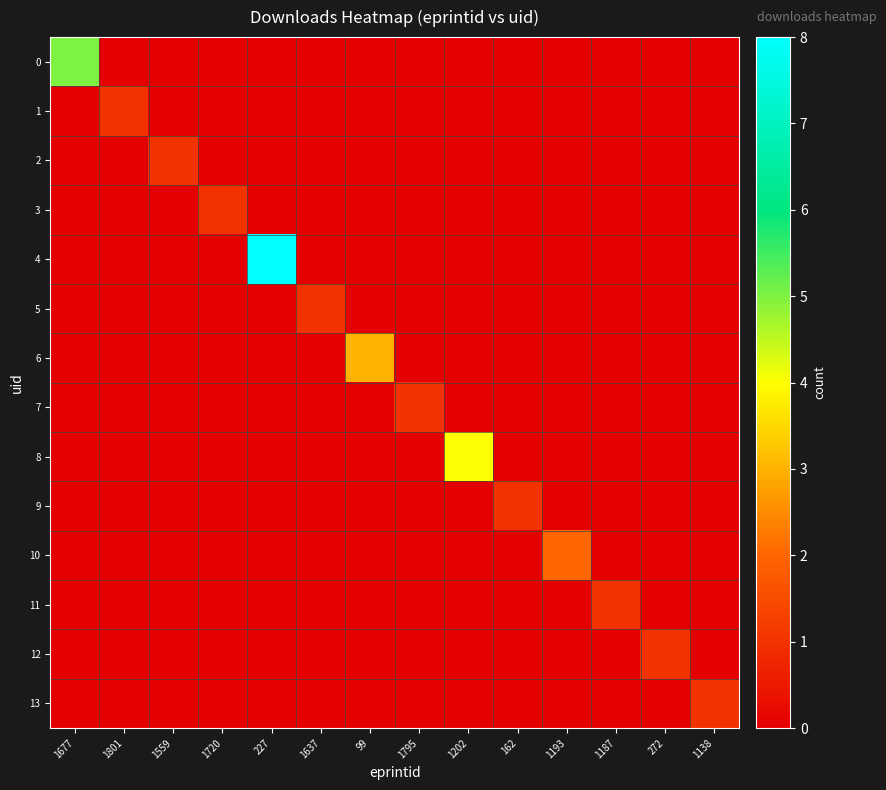

Between 1202 and 1637, which is larger?

1202